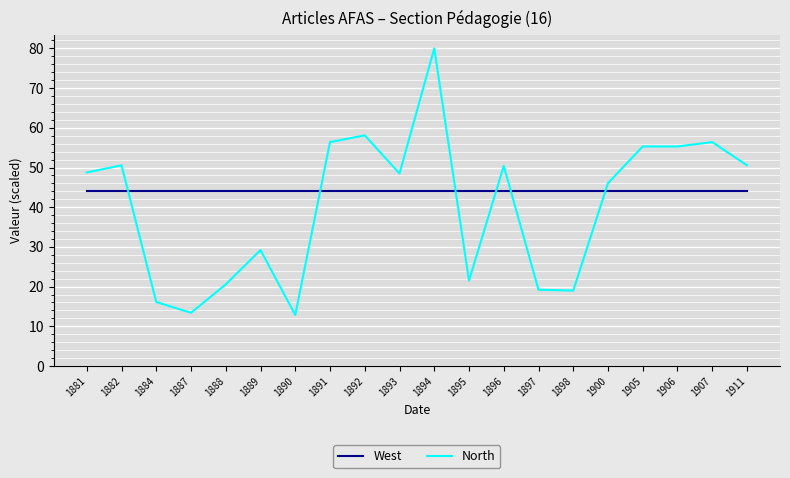

What is the total value across all series at 1894?

124.0